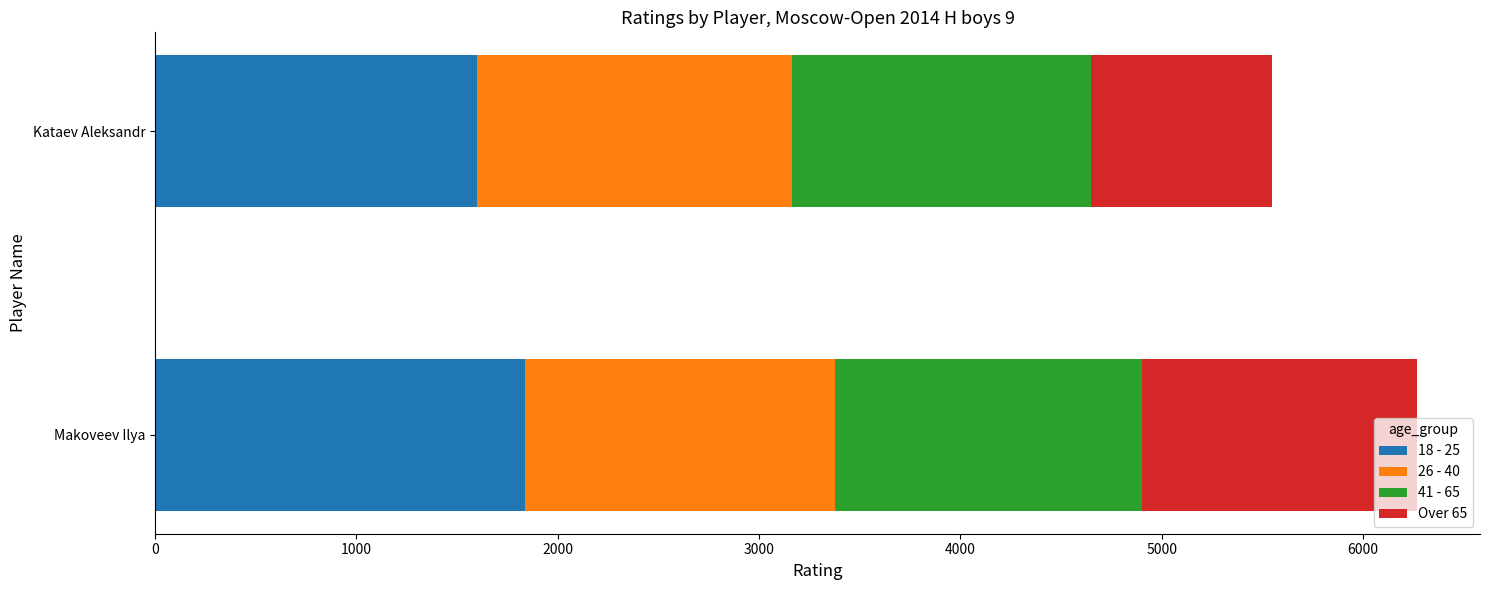

At which category is the sum across all series the highest?

Makoveev Ilya